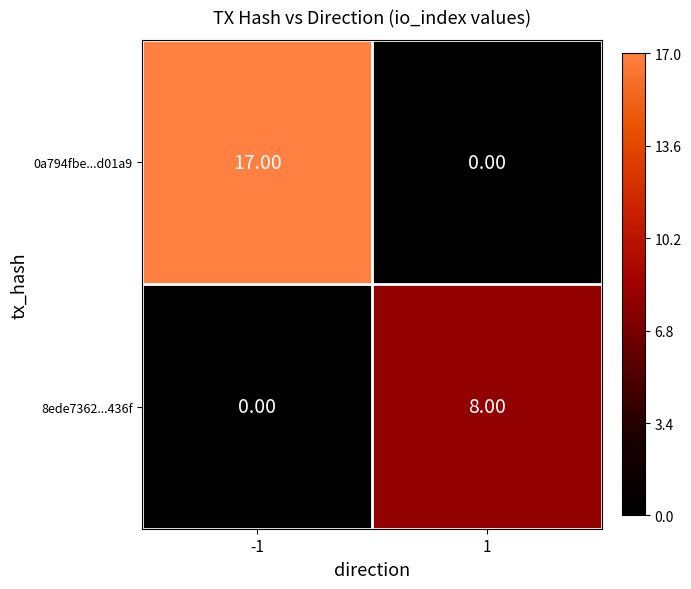

How many categories are shown in the chart?

2